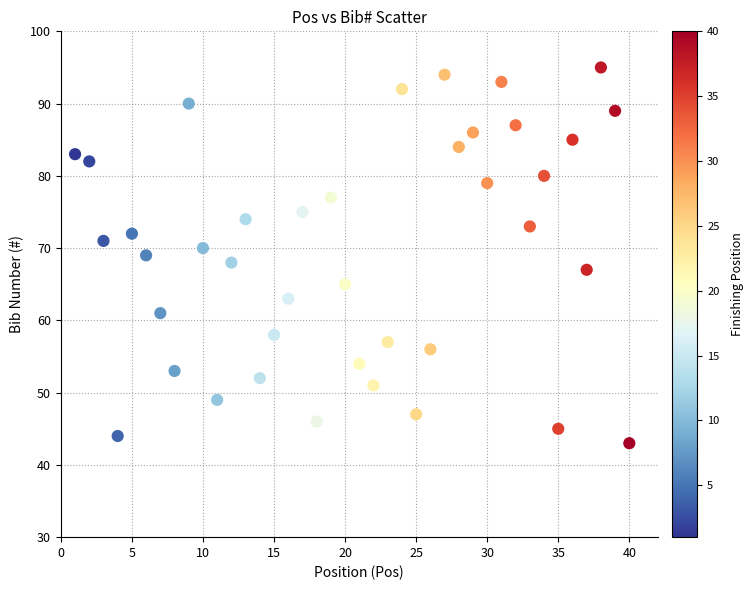

What is the range of X values (max minus min)?

39